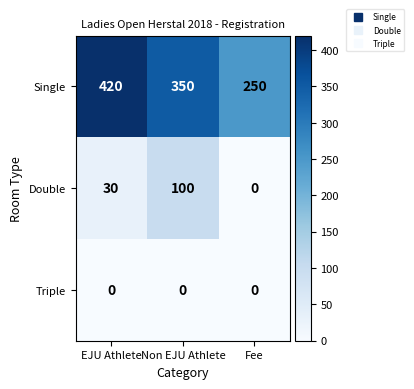

What value does the Double series have at EJU Athlete, to the nearest 50?

50